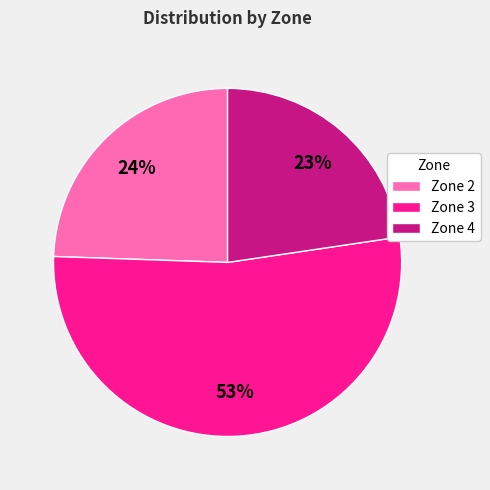

Approximately how many times larger is the value at Zone 2 compared to Zone 3?

0.5